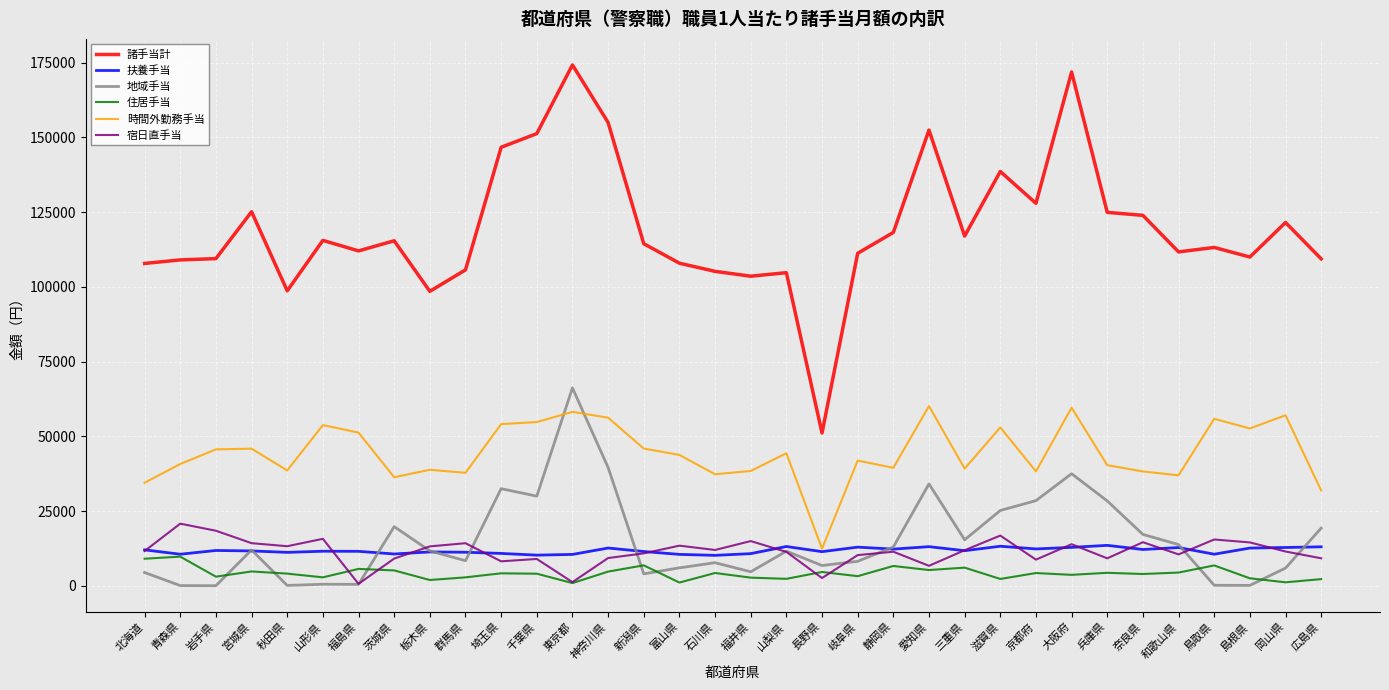

Is this an area chart (filled region under the line)?

No